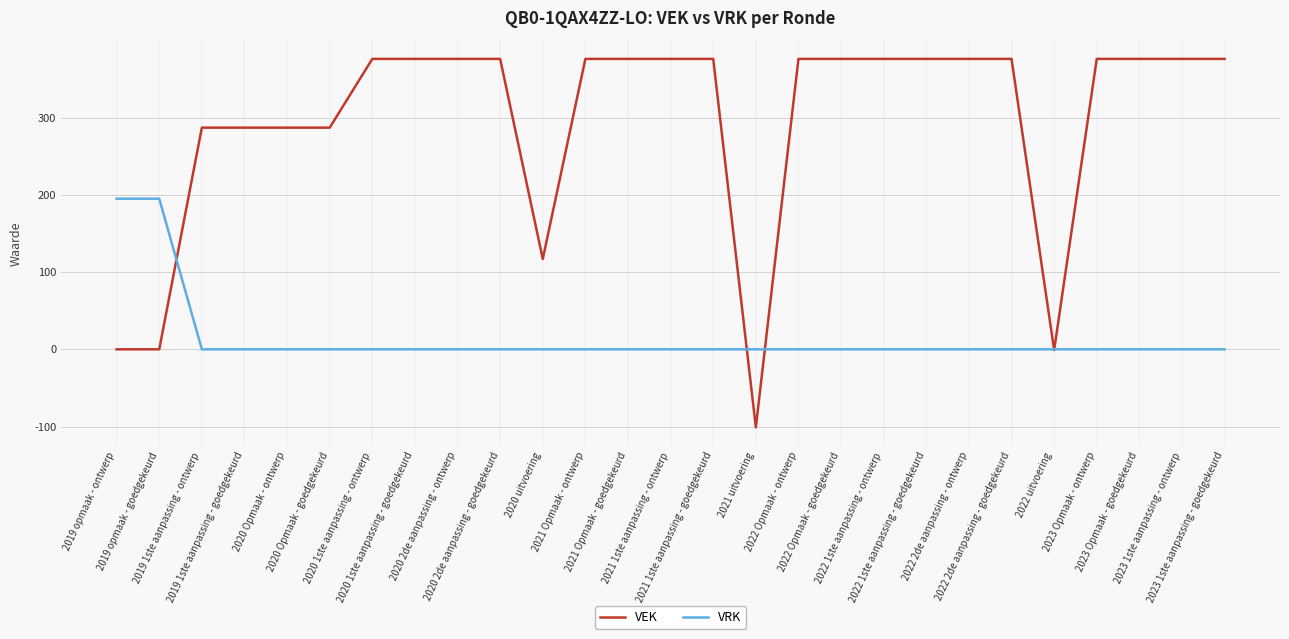

What is the greatest value displayed?

376